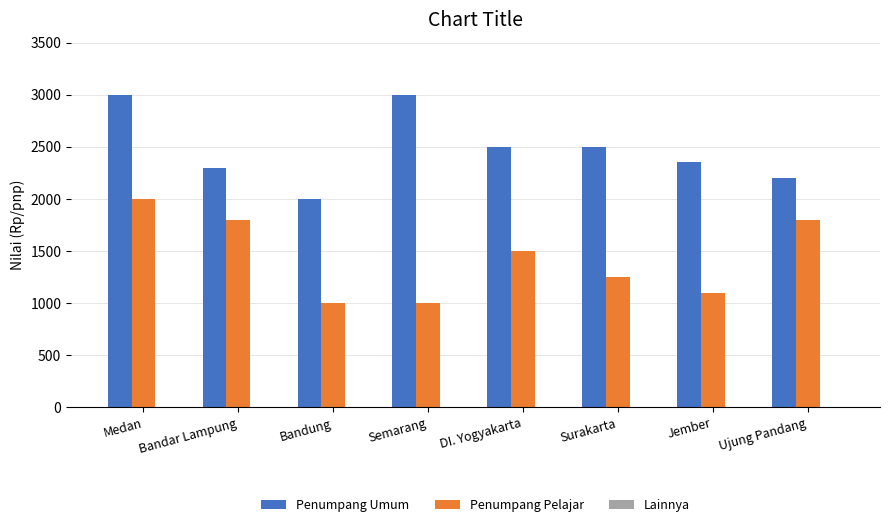

At Surakarta, list the series in order from largest to smallest.

Penumpang Umum, Penumpang Pelajar